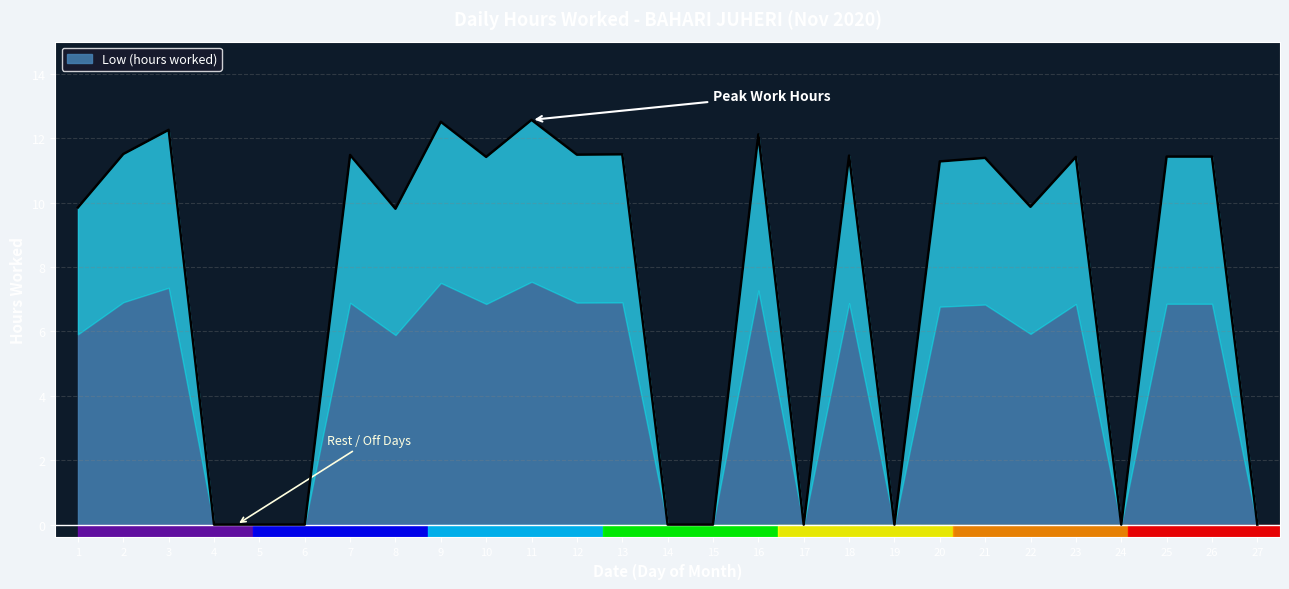

What is the difference between the maximum and minimum values?

12.6